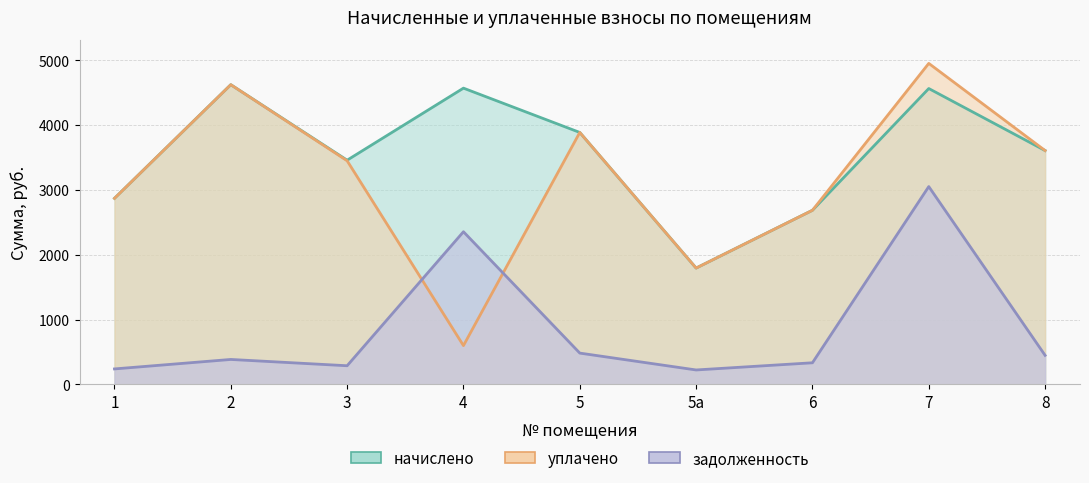

What is the sum of all начислено values?

32046.5